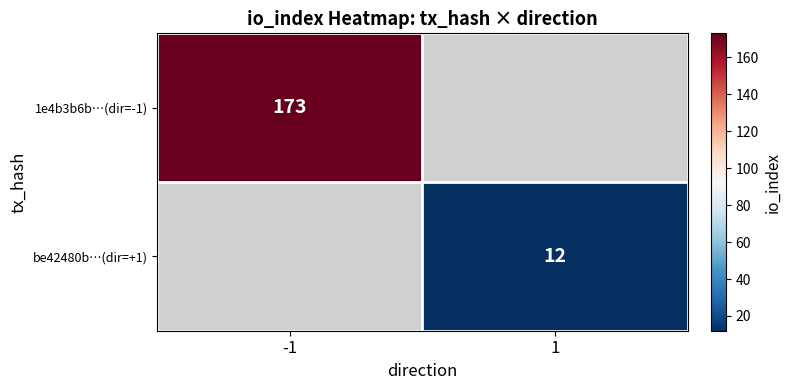

The value of 1e4b3b6b…(dir=-1) at -1 is 293. True or false?

False